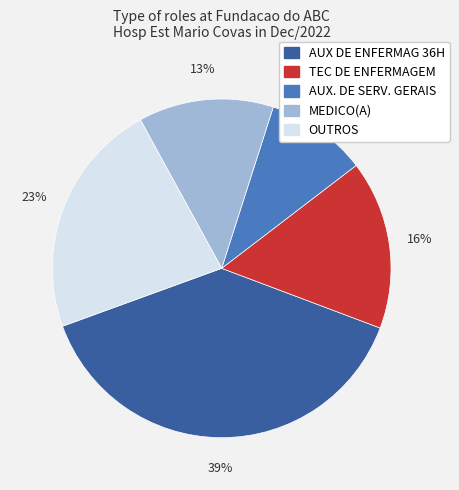

How many slices are in this pie chart?

5